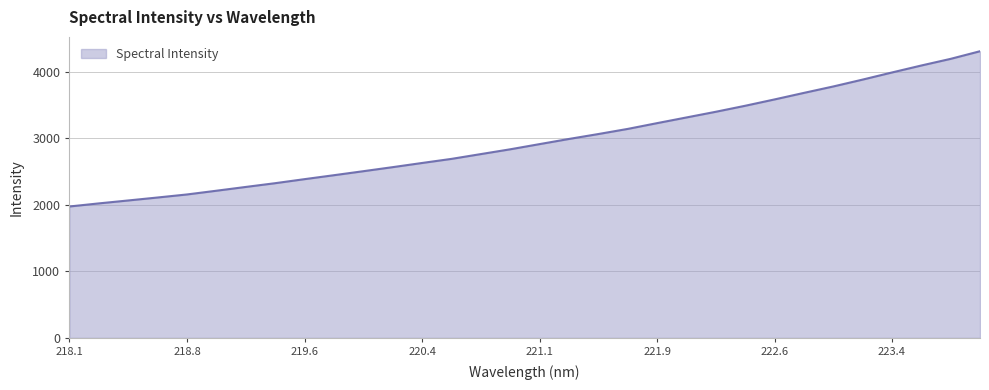

What is the greatest value displayed?

4310.8